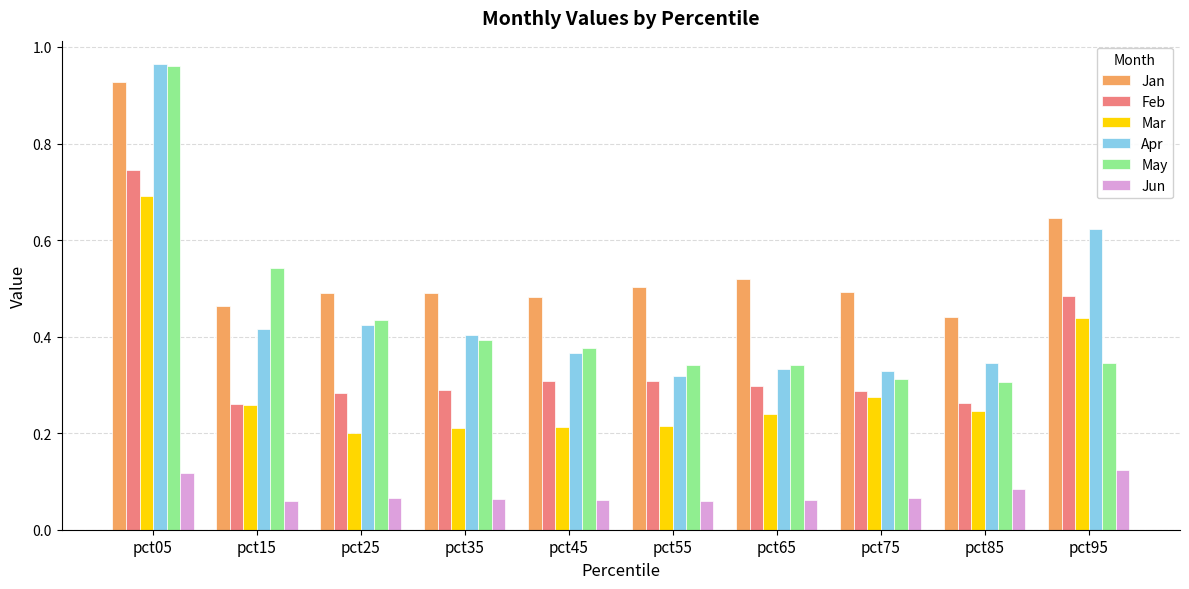

Is it true that Apr equals 0.3 at pct65?

True